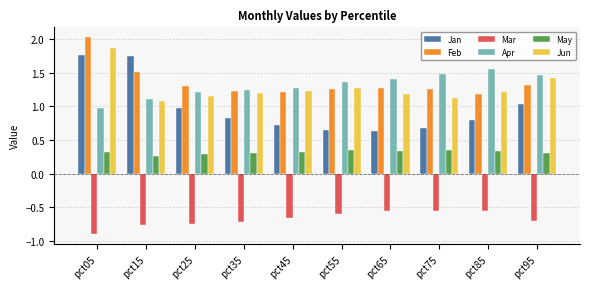

At pct75, list the series in order from largest to smallest.

Apr, Feb, Jun, Jan, May, Mar